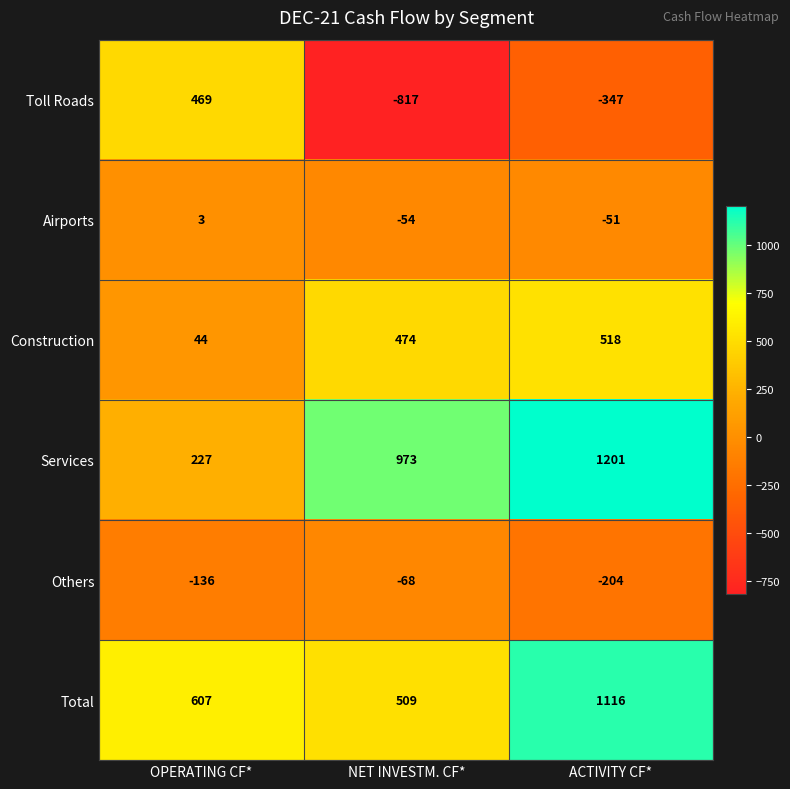

At which category is the sum across all series the highest?

ACTIVITY CF*